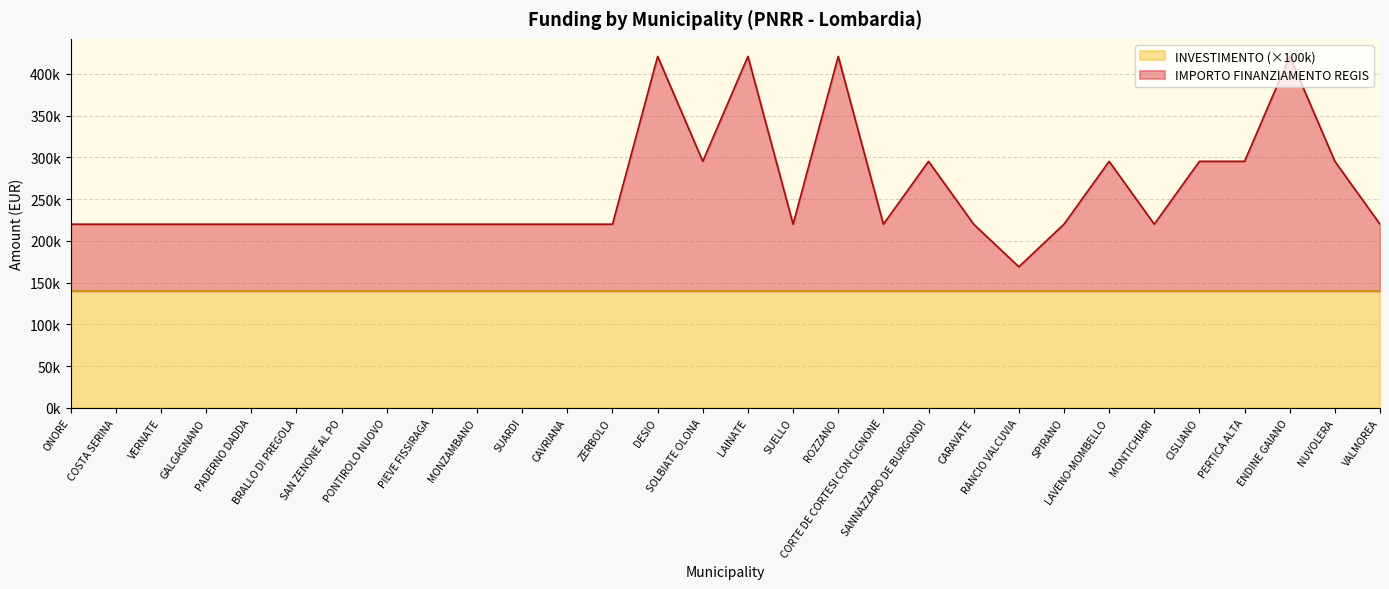

Which has a higher value, CORTE DE CORTESI CON CIGNONE or ENDINE GAIANO?

ENDINE GAIANO